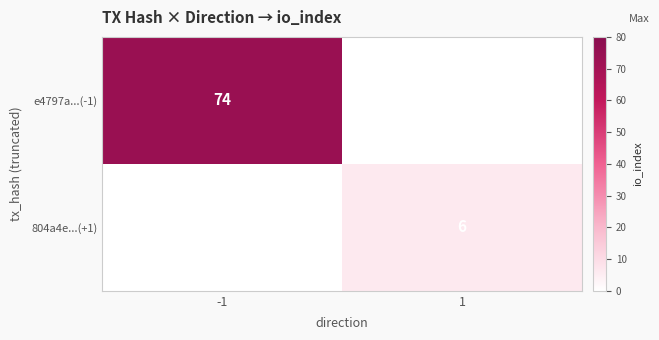

The e4797a...(-1) series shows 41 at -1. True or false?

False